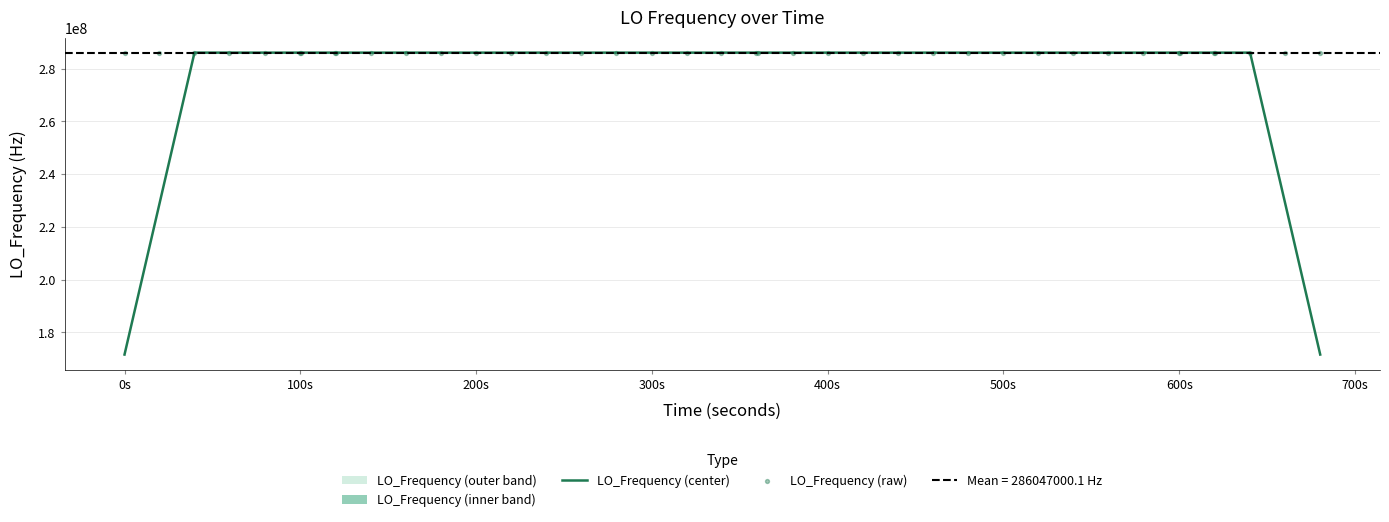

What is the minimum value for LO_Frequency (center)?

171628200.2